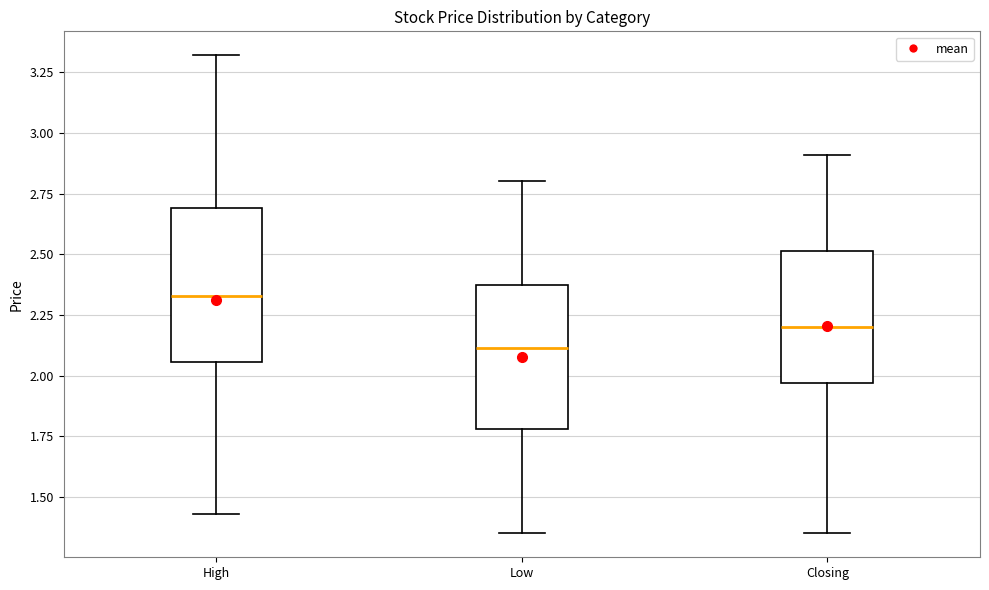

Where is the lower edge of the box for High on the y-axis? The values are not printed on the chart, so give them approximately, as read against the axis.

2.05